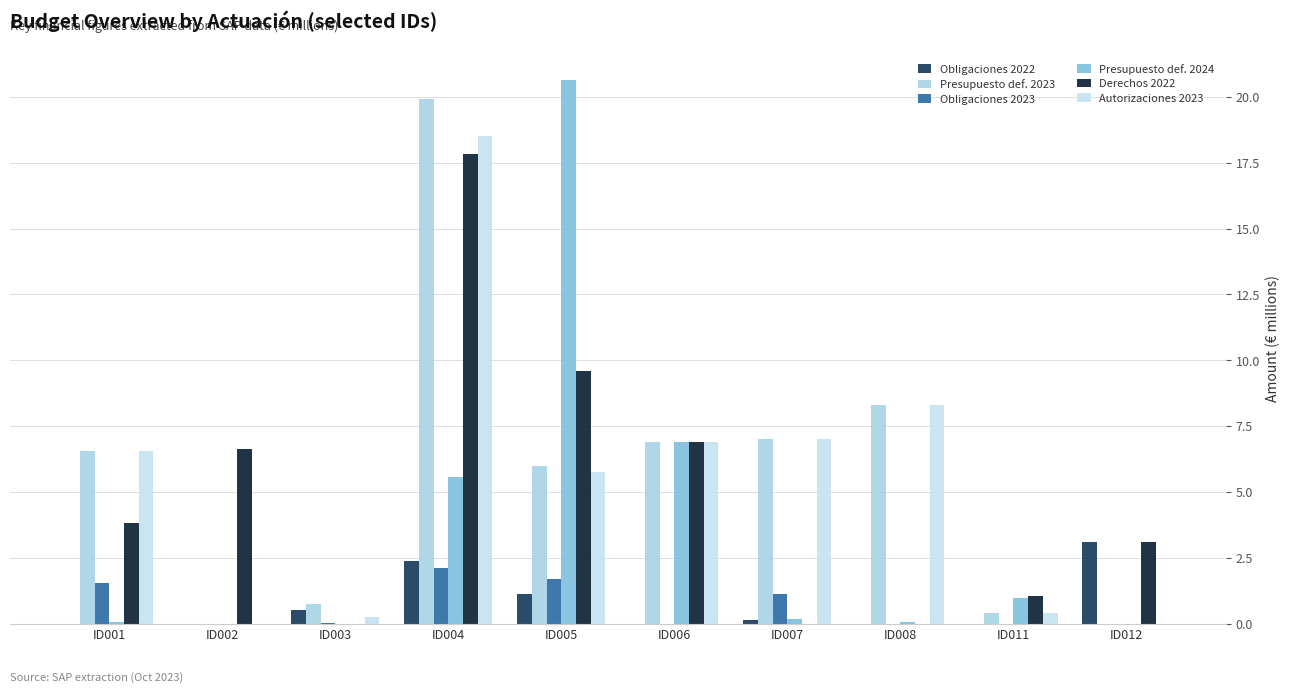

How many distinct data groups are displayed?

6